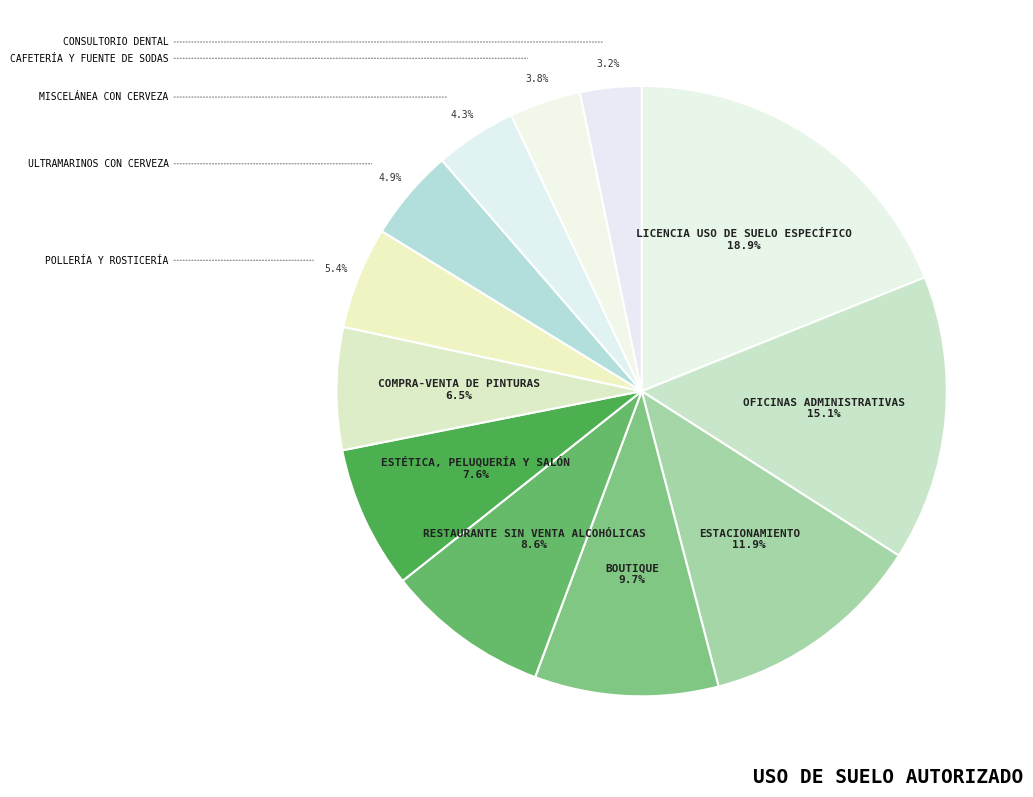

To the nearest percent, what is the average slice percentage?

8%